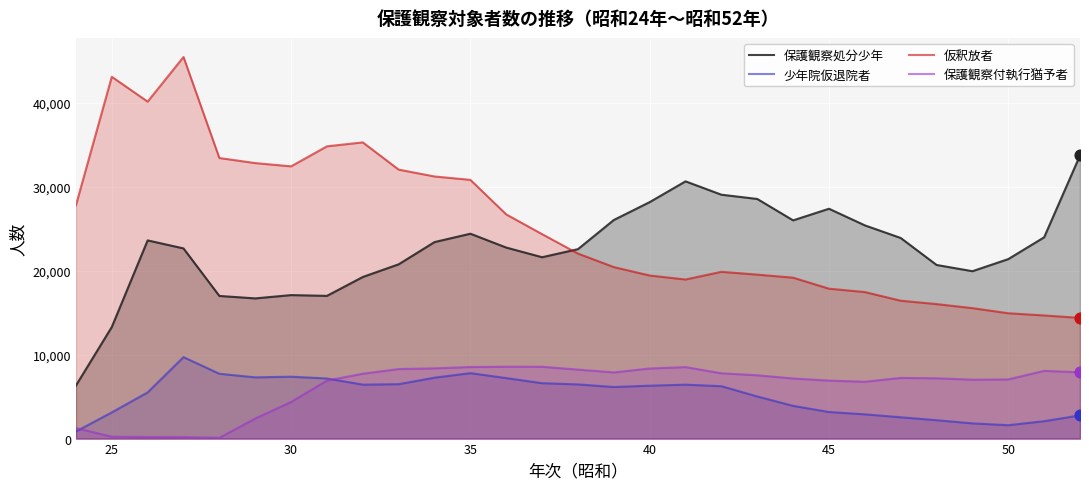

Which series has the largest total across all categories?

仮釈放者